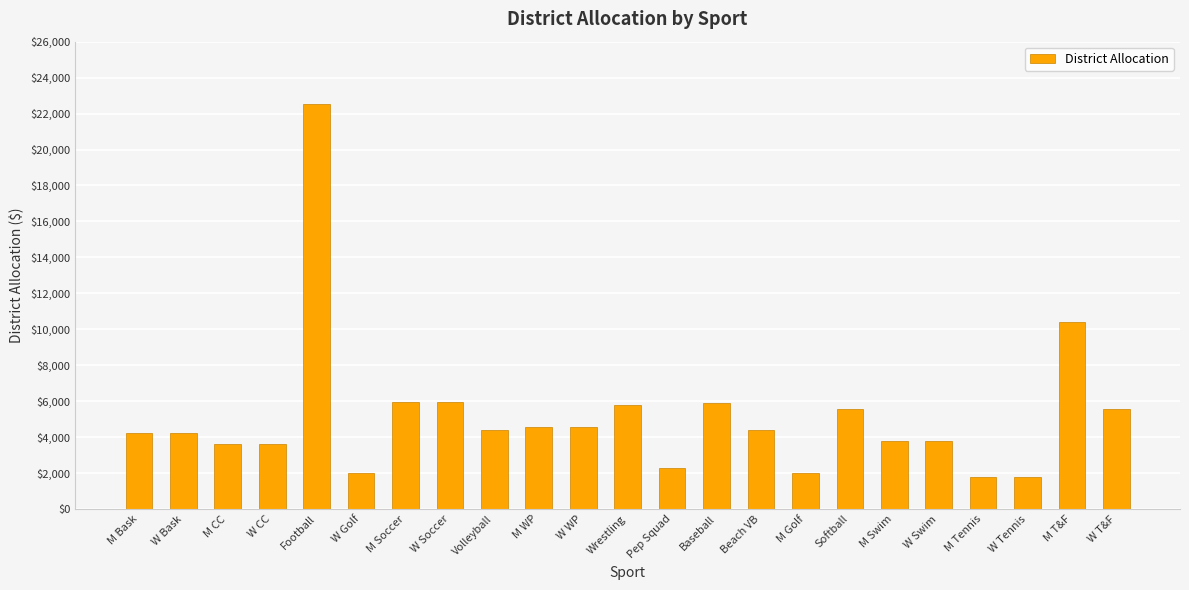

The value at M Tennis is 1775. True or false?

True